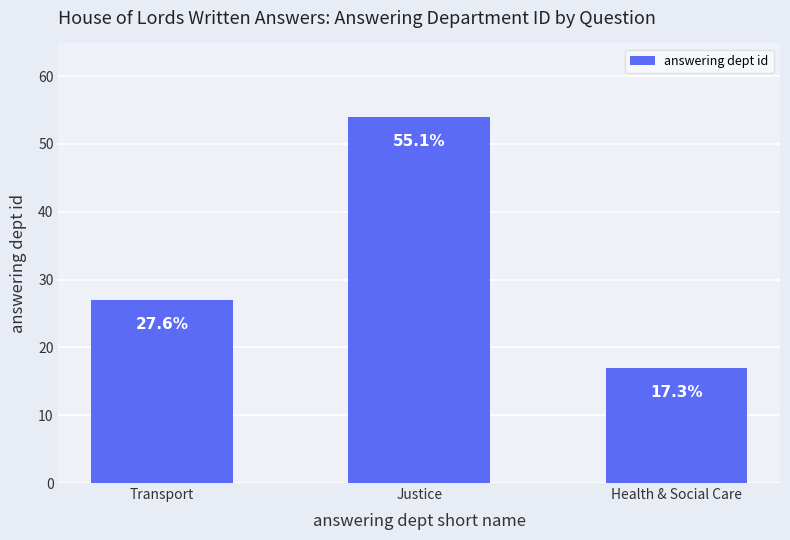

Which label corresponds to the largest value in the chart?

Justice